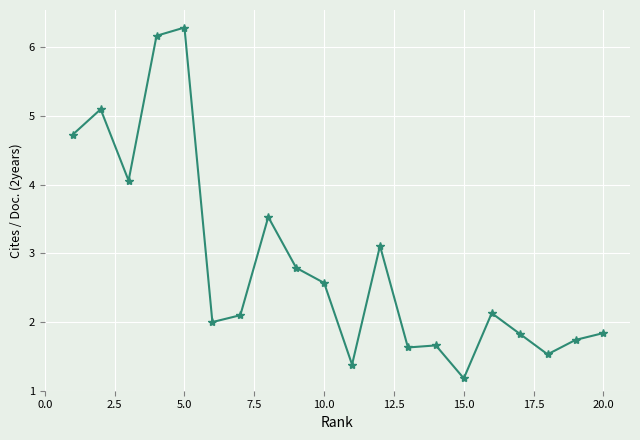

What is the sum of all values?

57.4